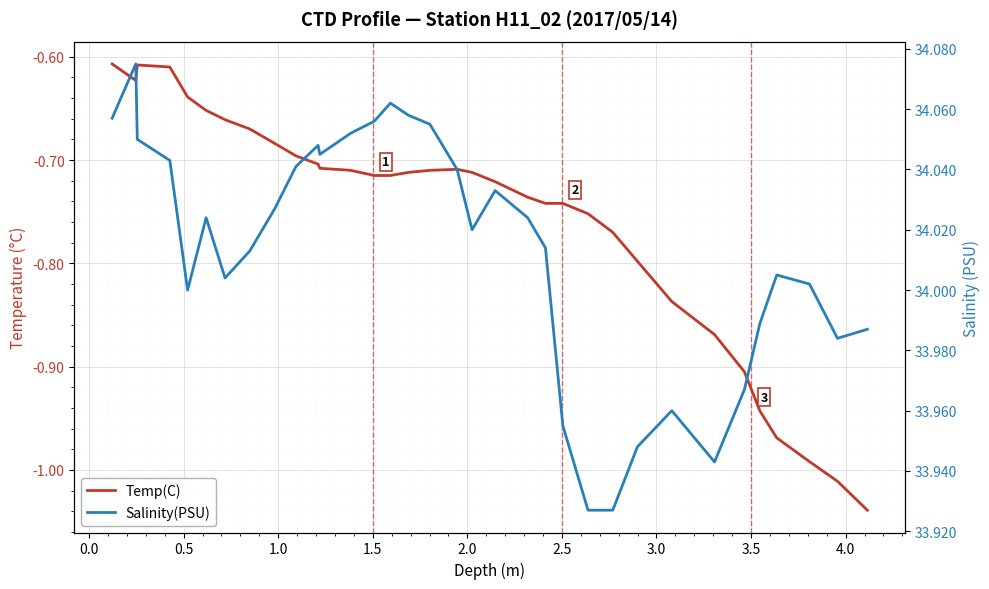

How many lines are shown in the chart?

2